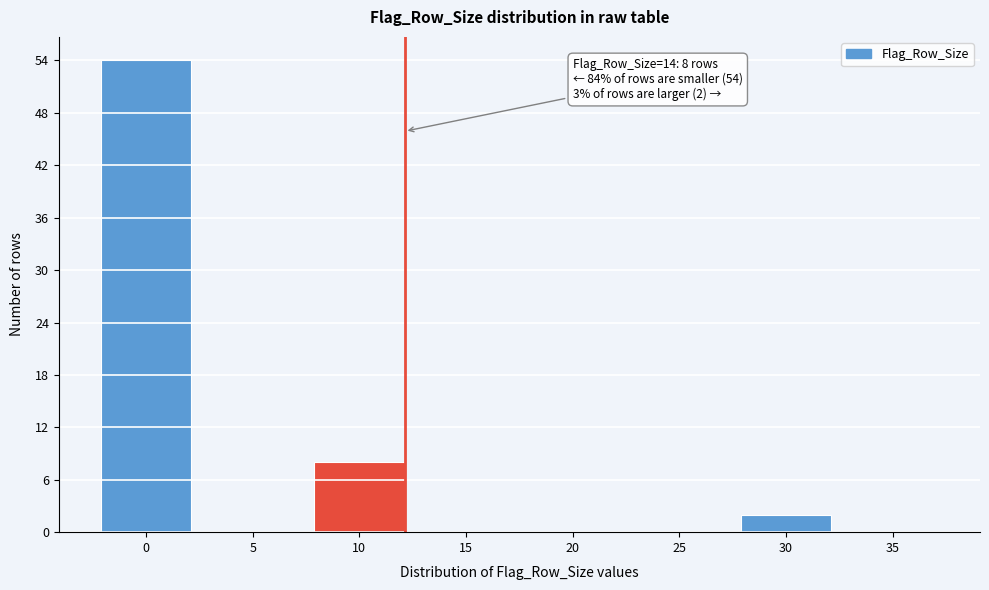

Reading left to right, what are all the values shown in this chart?

0=54	5=0	10=8	15=0	20=0	25=0	30=2	35=0